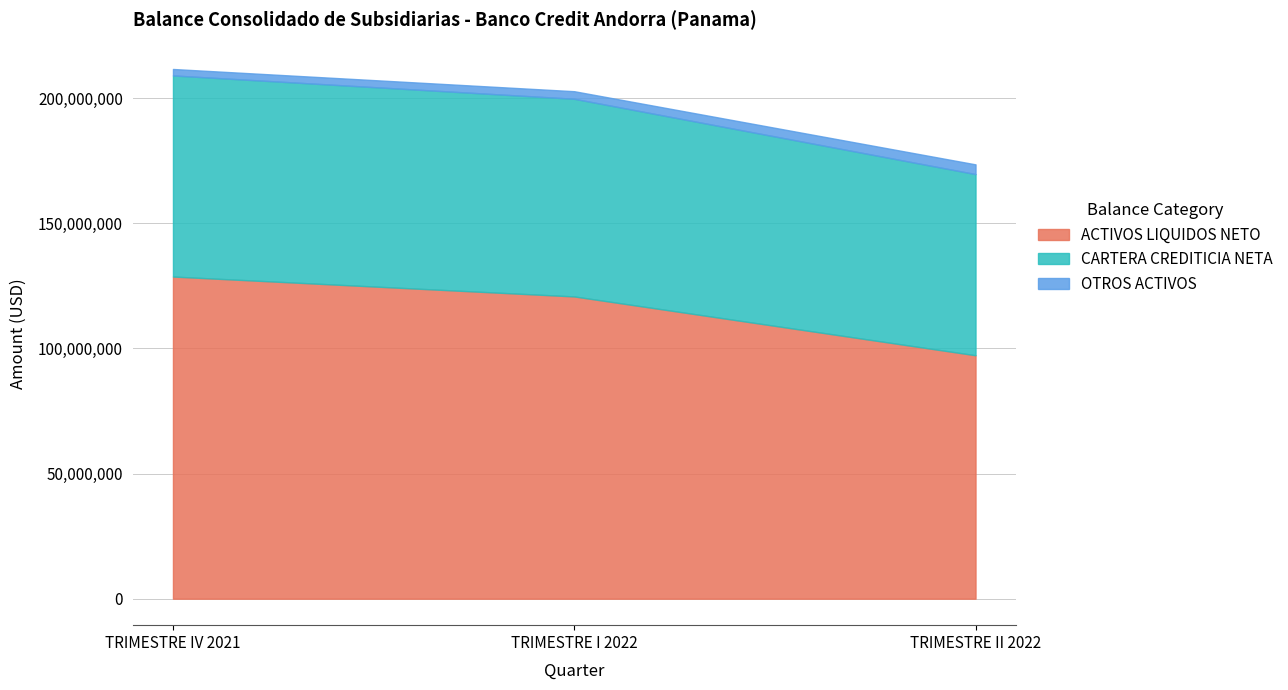

What position from the right is TRIMESTRE IV 2021?

3